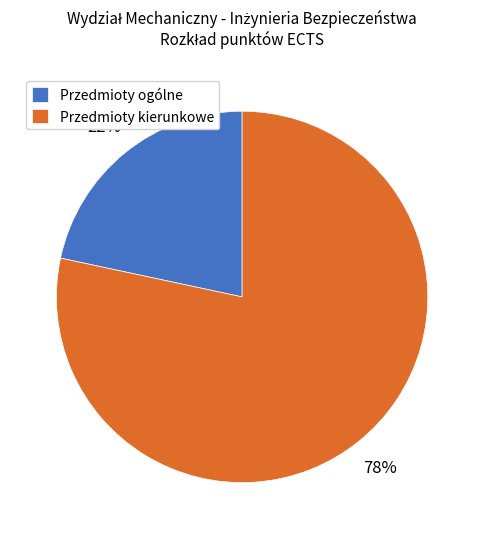

How many slices are in this pie chart?

2